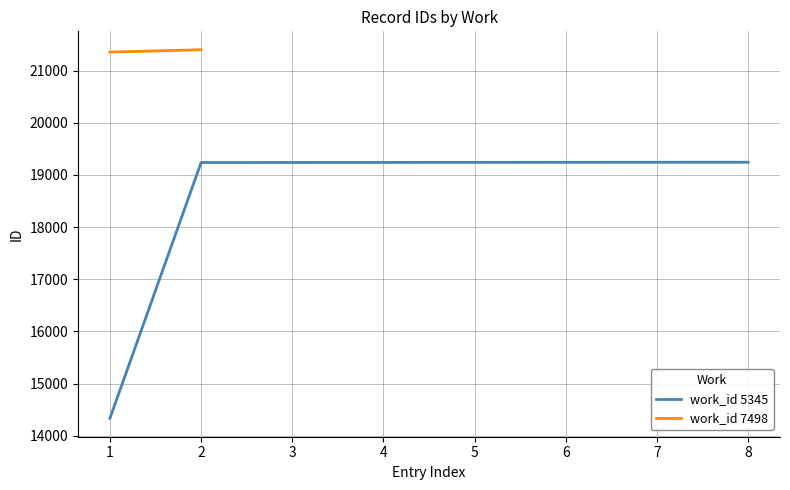

What is the ratio of the value at 4 to the value at 5?

1.0